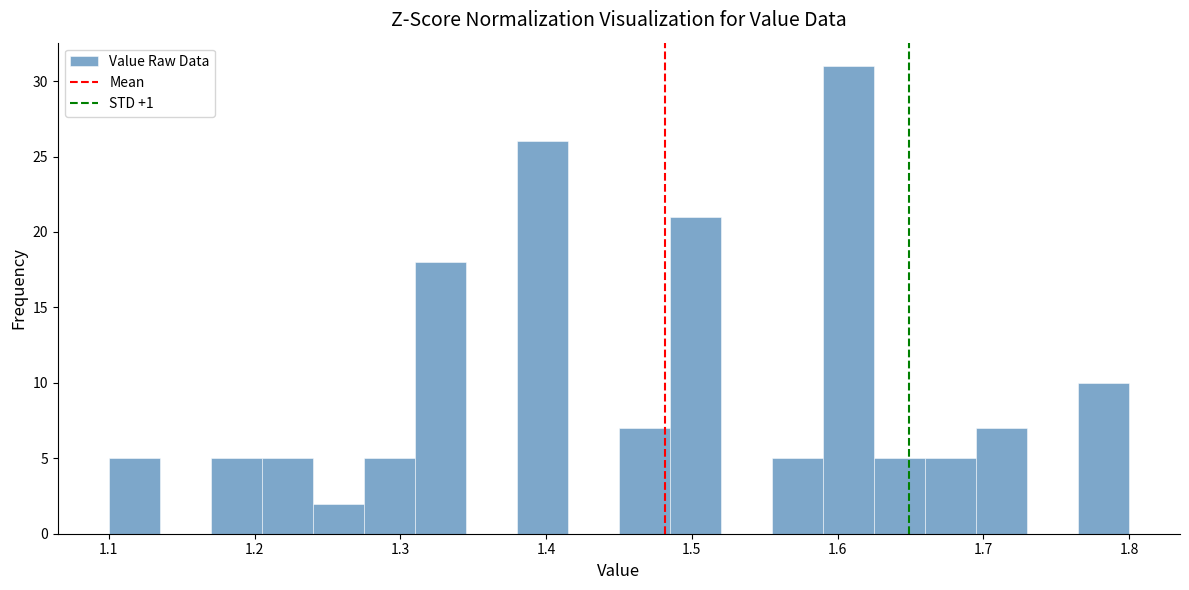

Around what value on the x-axis is the tallest bar? Give the approximate position of its centre, as read against the axis.

1.61